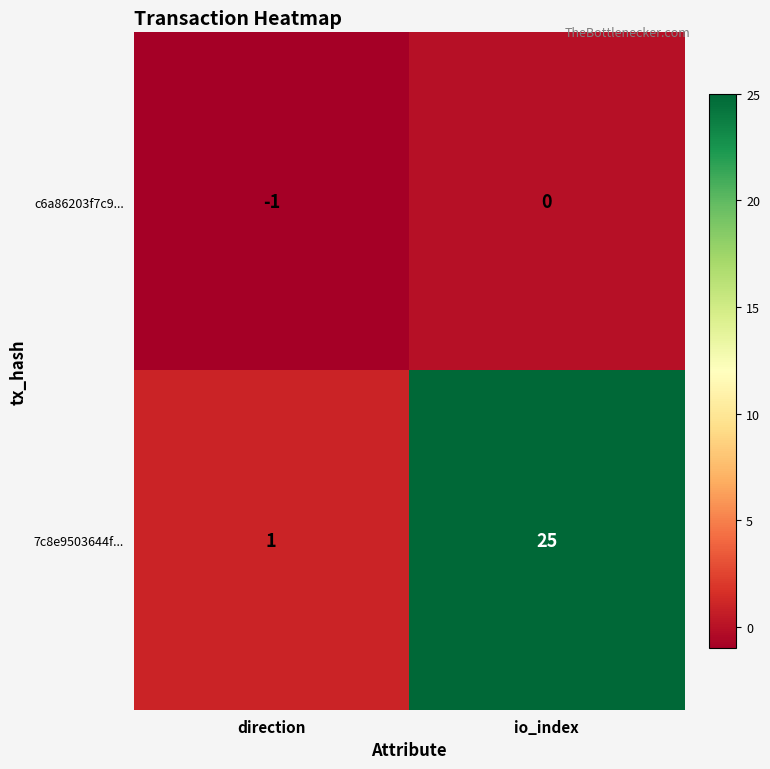

List the series in order of their overall mean, highest first.

7c8e9503644f..., c6a86203f7c9...